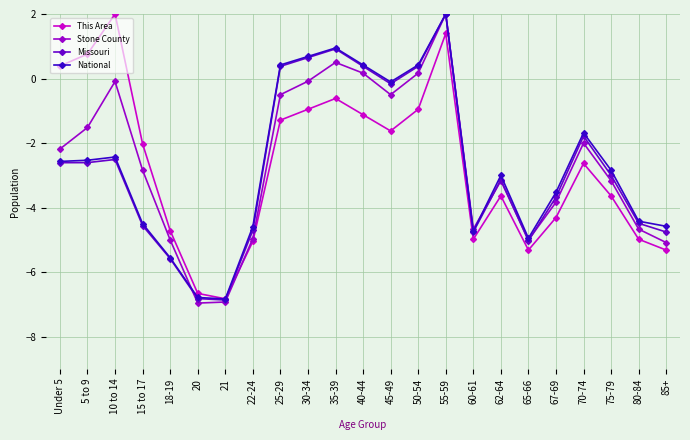

What is the smallest value displayed?

-7.0